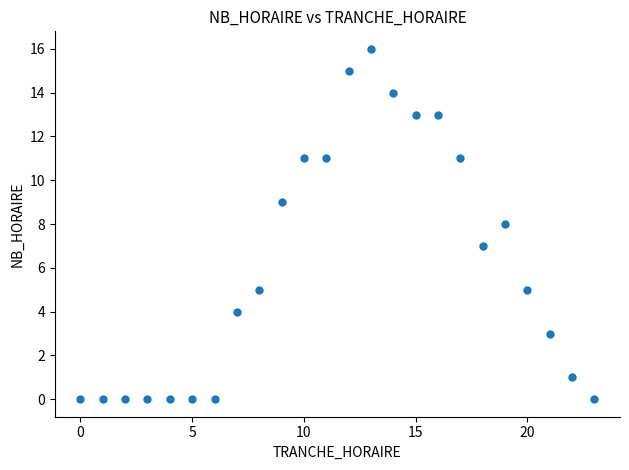

What is the range of X values (max minus min)?

23